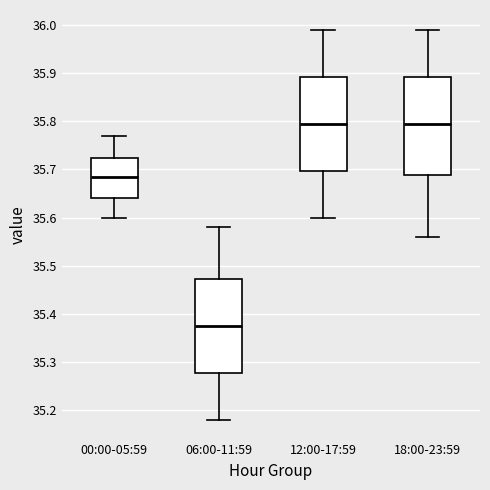

Where does the lower whisker of the box for 00:00-05:59 end on the y-axis? The values are not printed on the chart, so give them approximately, as read against the axis.

35.60